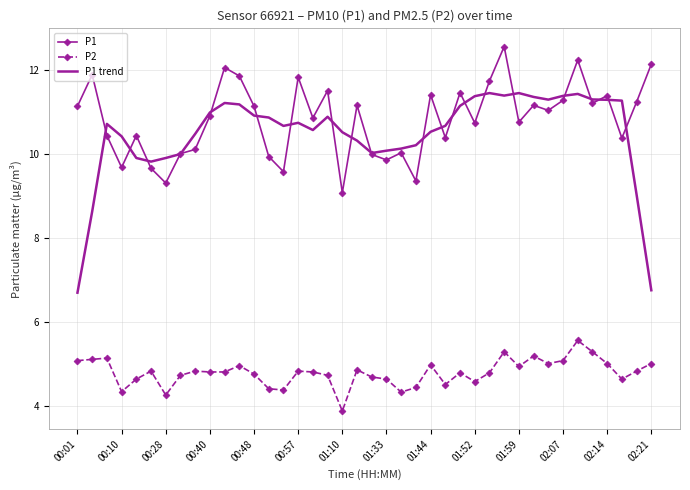

Which series has the widest spread of values?

P1 trend